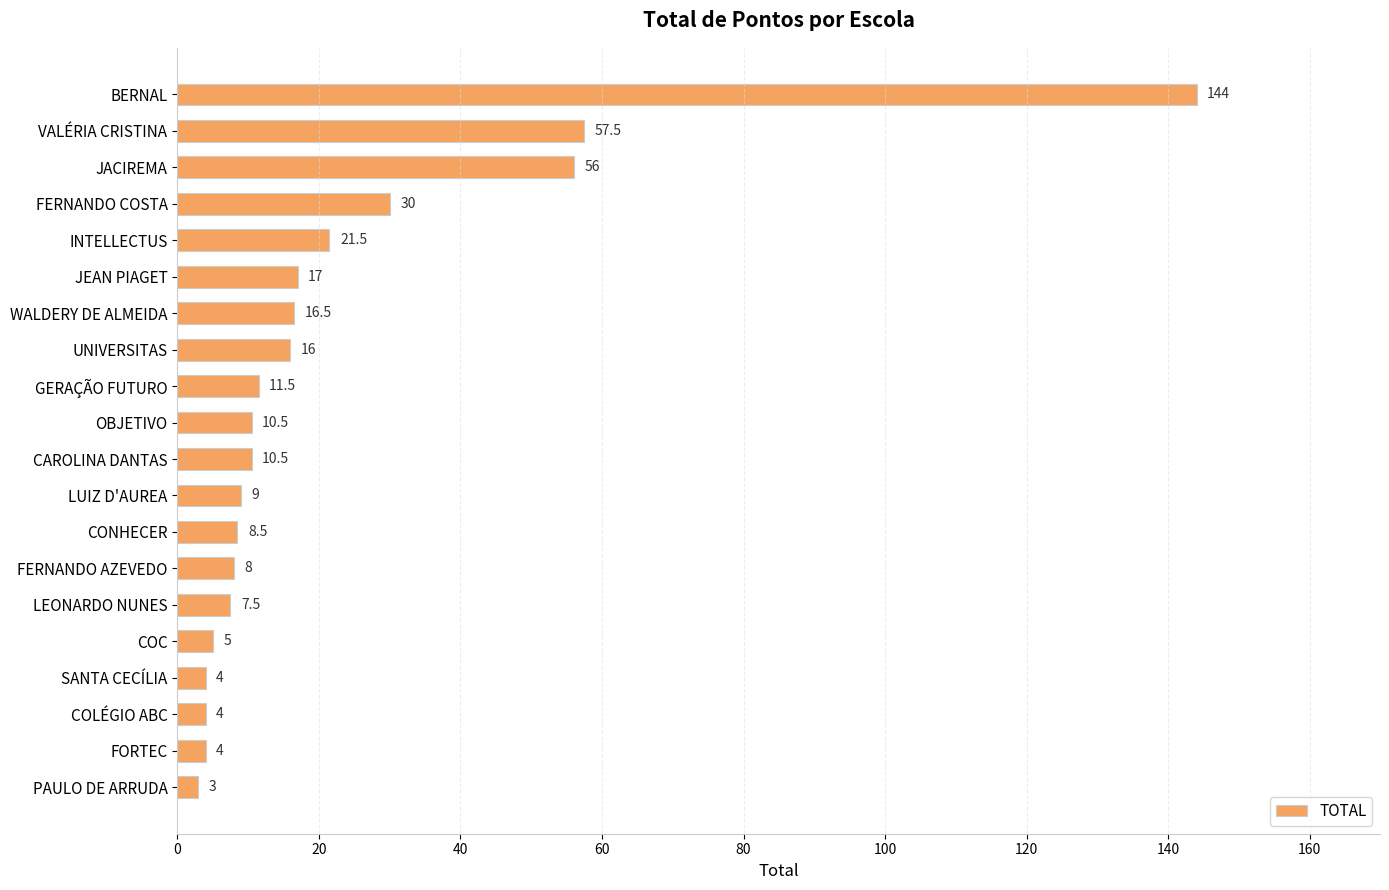

Reading bottom to top, what are all the values shown in this chart?

PAULO DE ARRUDA=3.0	FORTEC=4.0	COLÉGIO ABC=4.0	SANTA CECÍLIA=4.0	COC=5.0	LEONARDO NUNES=7.5	FERNANDO AZEVEDO=8.0	CONHECER=8.5	LUIZ D'AUREA=9.0	CAROLINA DANTAS=10.5	OBJETIVO=10.5	GERAÇÃO FUTURO=11.5	UNIVERSITAS=16.0	WALDERY DE ALMEIDA=16.5	JEAN PIAGET=17.0	INTELLECTUS=21.5	FERNANDO COSTA=30.0	JACIREMA=56.0	VALÉRIA CRISTINA=57.5	BERNAL=144.0